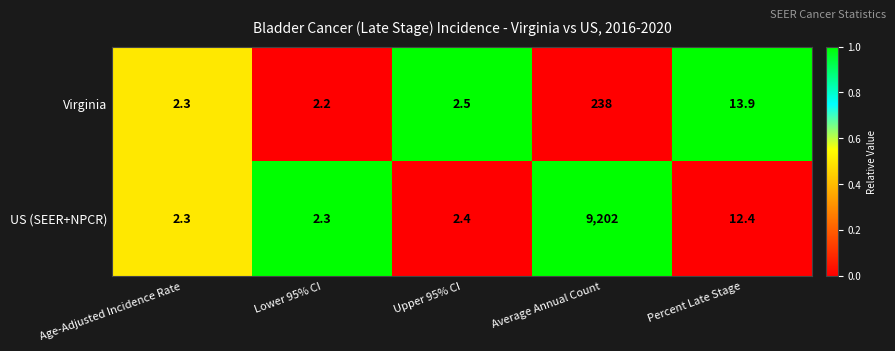

What value does the Virginia series have at Age-Adjusted Incidence Rate?

2.3